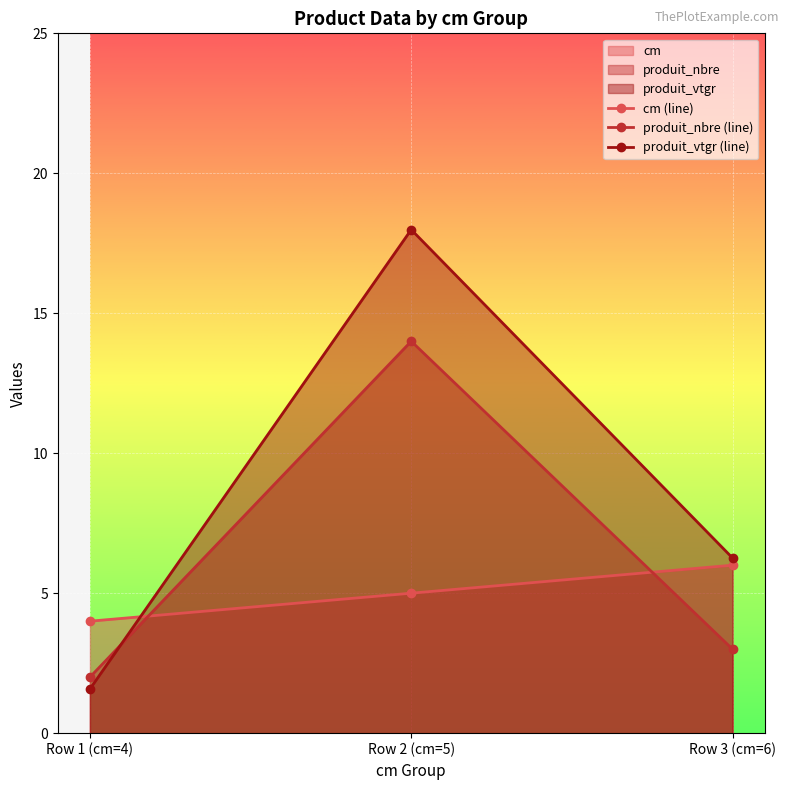

Which category has the highest value in the produit_vtgr series?

Row 2 (cm=5)